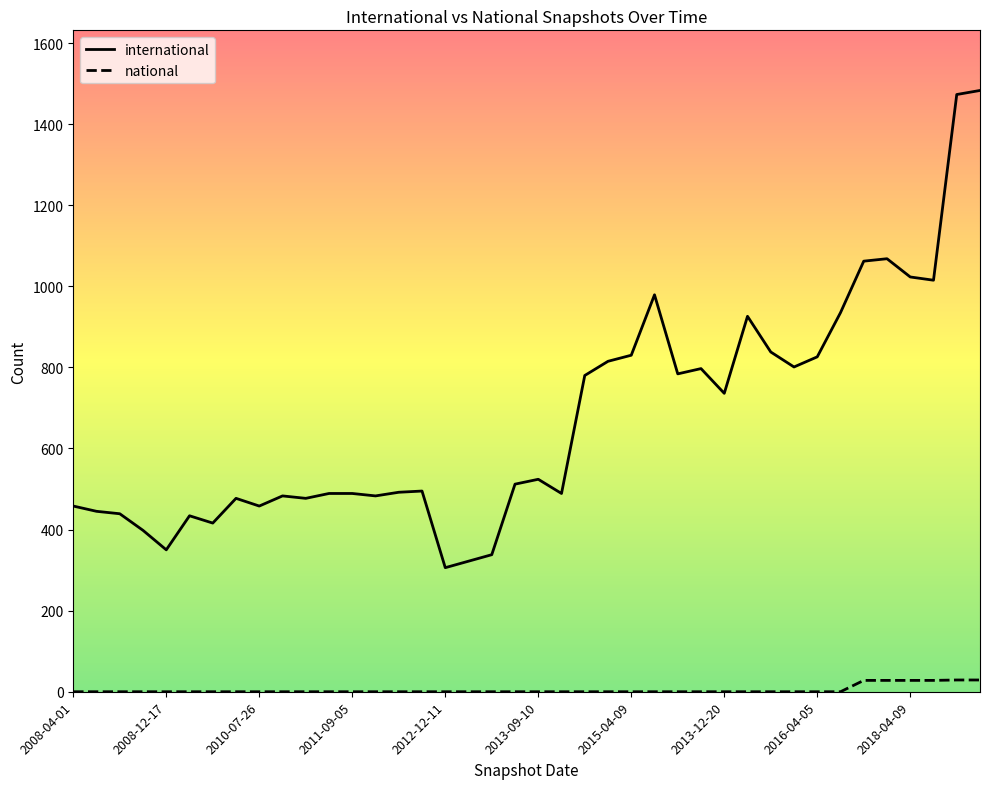

Which series has the widest spread of values?

international